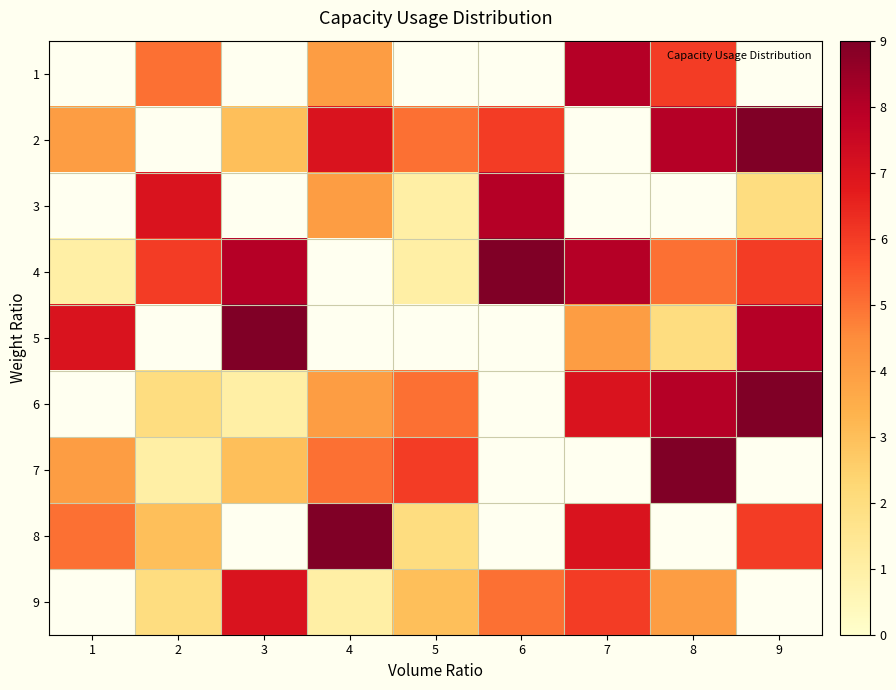

Count the number of data series in this chart.

9